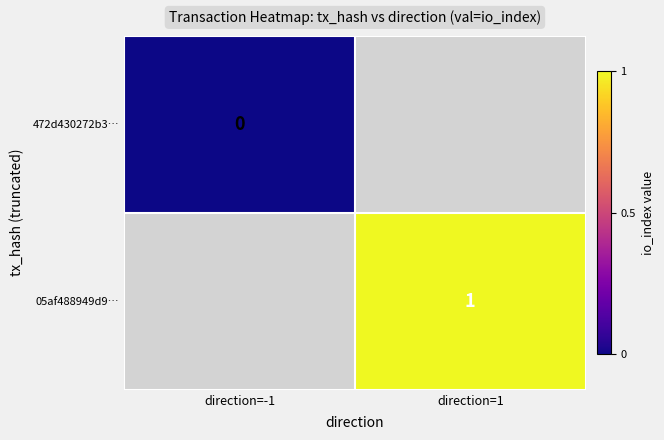

List the labels in order of 472d430272b3… value, smallest first.

direction=-1, direction=1